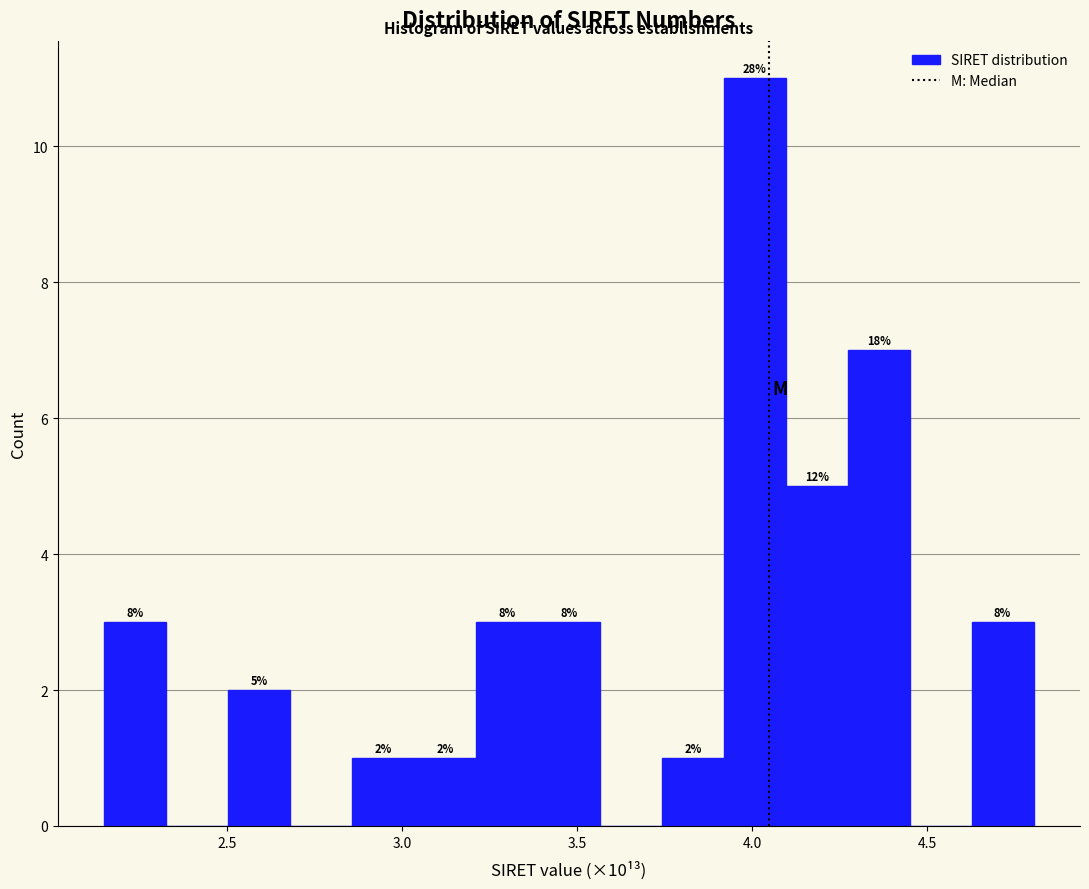

Read against the x-axis, roughly where is the centre of the tallest bar?

4.00